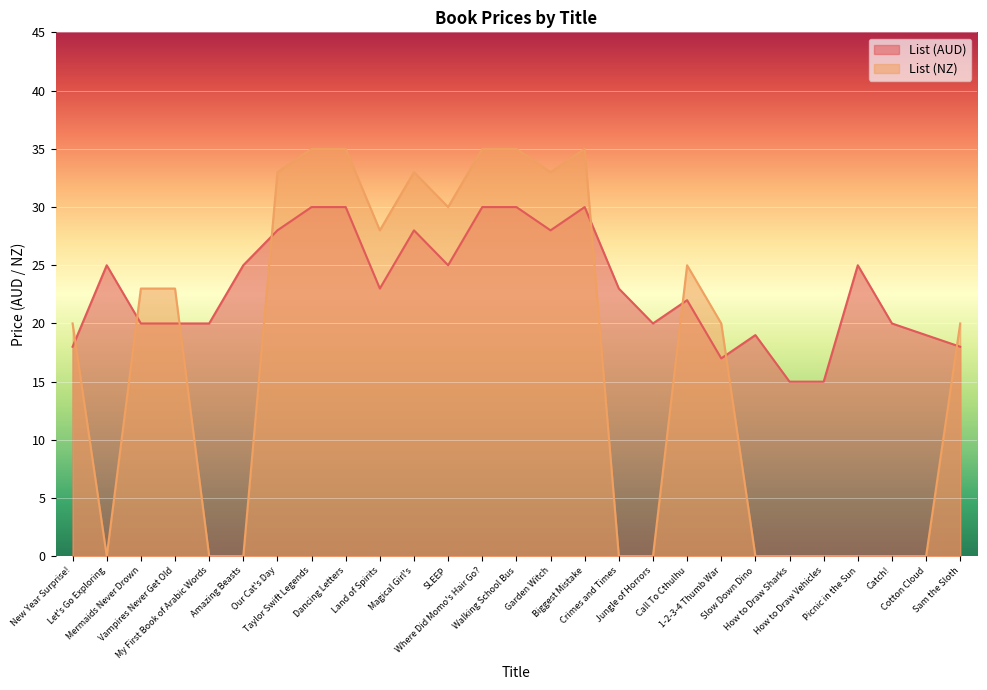

What is the label of the 19th point from the left?

Call To Cthulhu